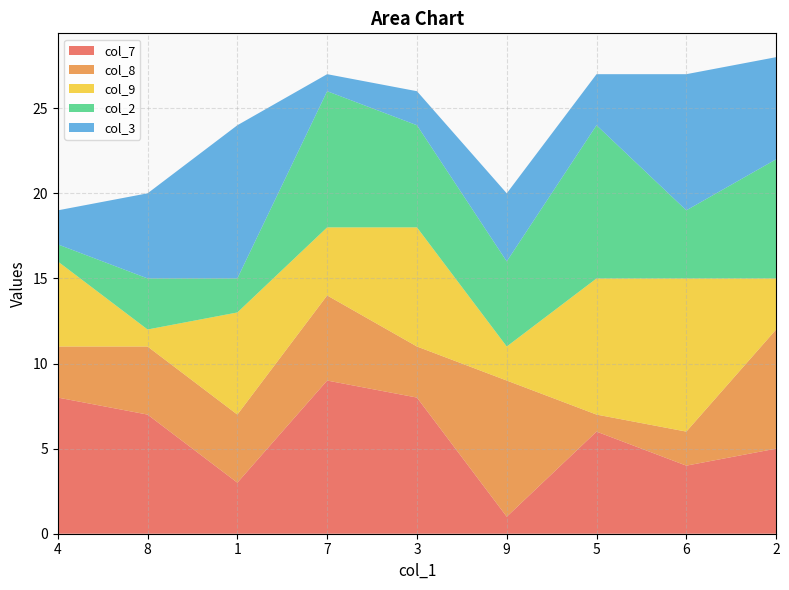

Reading left to right, list all the values displayed in this chart.

col_7: 8	7	3	9	8	1	6	4	5
col_8: 3	4	4	5	3	8	1	2	7
col_9: 5	1	6	4	7	2	8	9	3
col_2: 1	3	2	8	6	5	9	4	7
col_3: 2	5	9	1	2	4	3	8	6